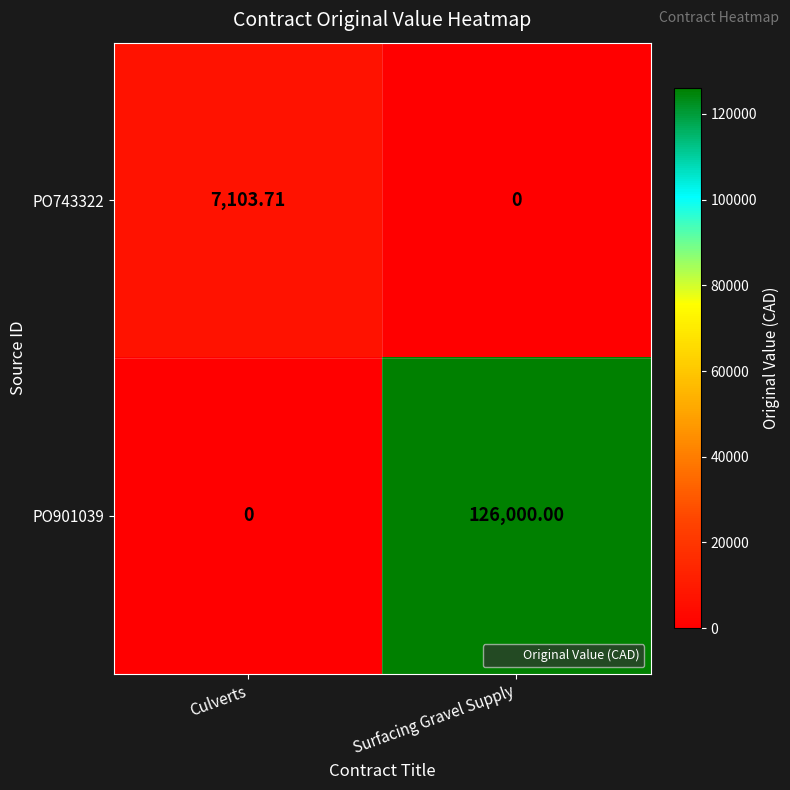

List the series in order of their peak value, highest first.

PO901039, PO743322